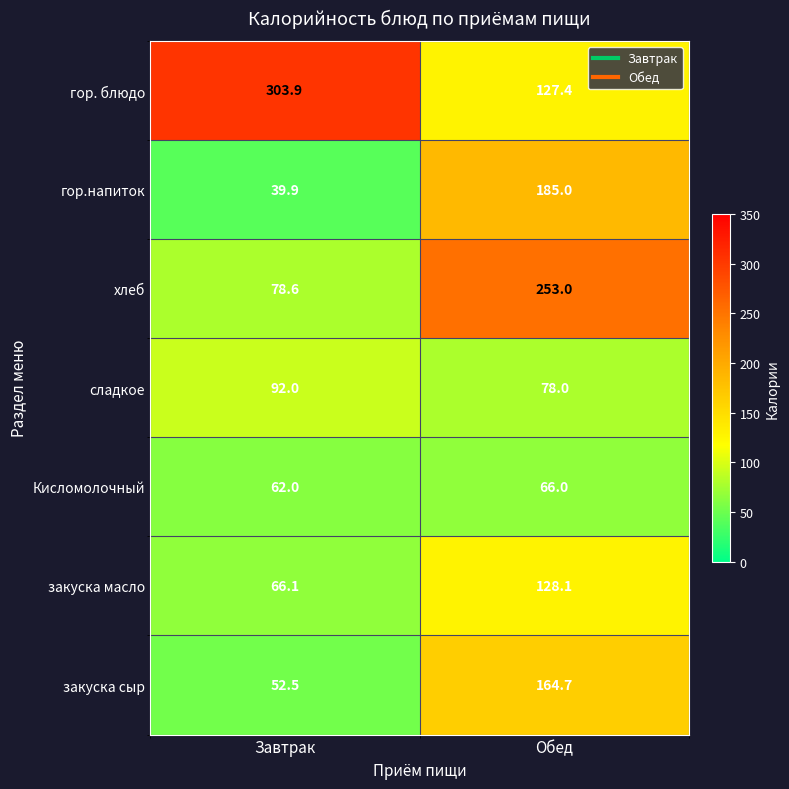

What value does the гор.напиток series have at Обед?

185.0